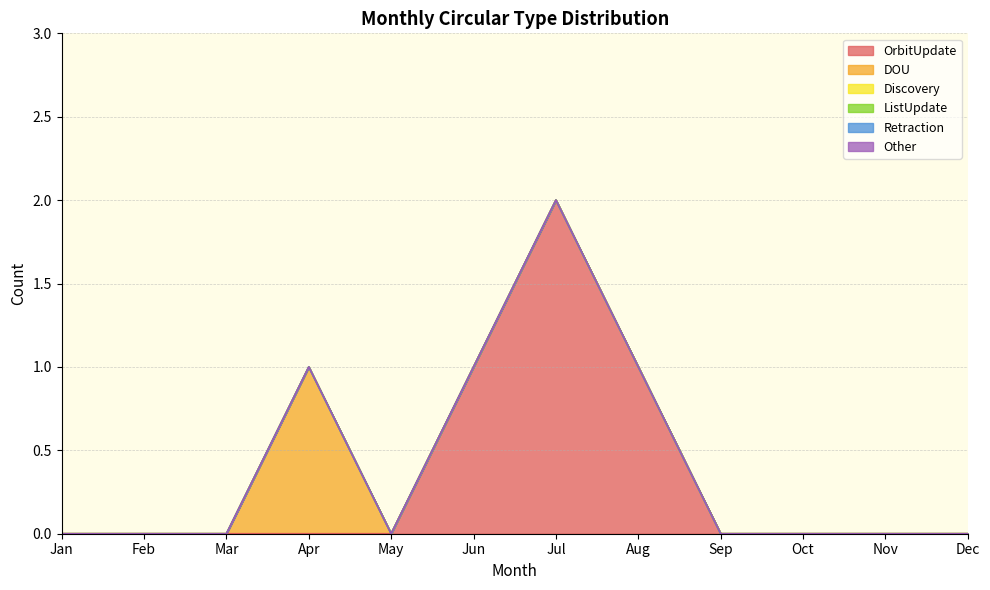

Count the number of data series in this chart.

6